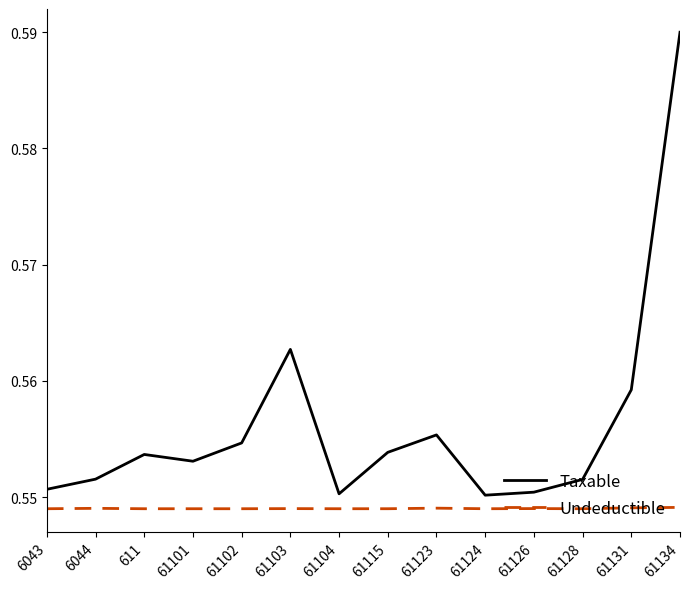

Count the number of categories in the chart.

14